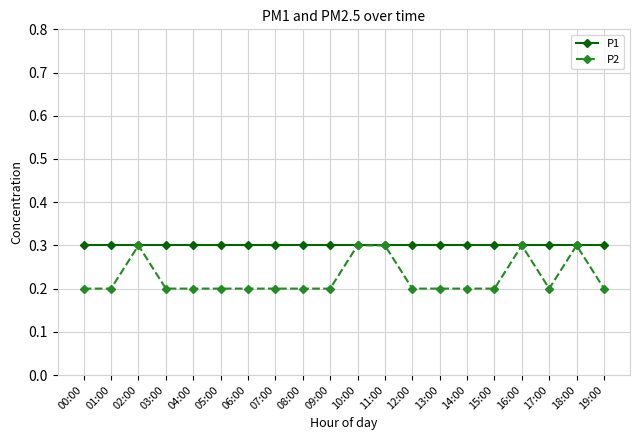

True or false: P2 has more than 1 points higher than both neighbors.

True